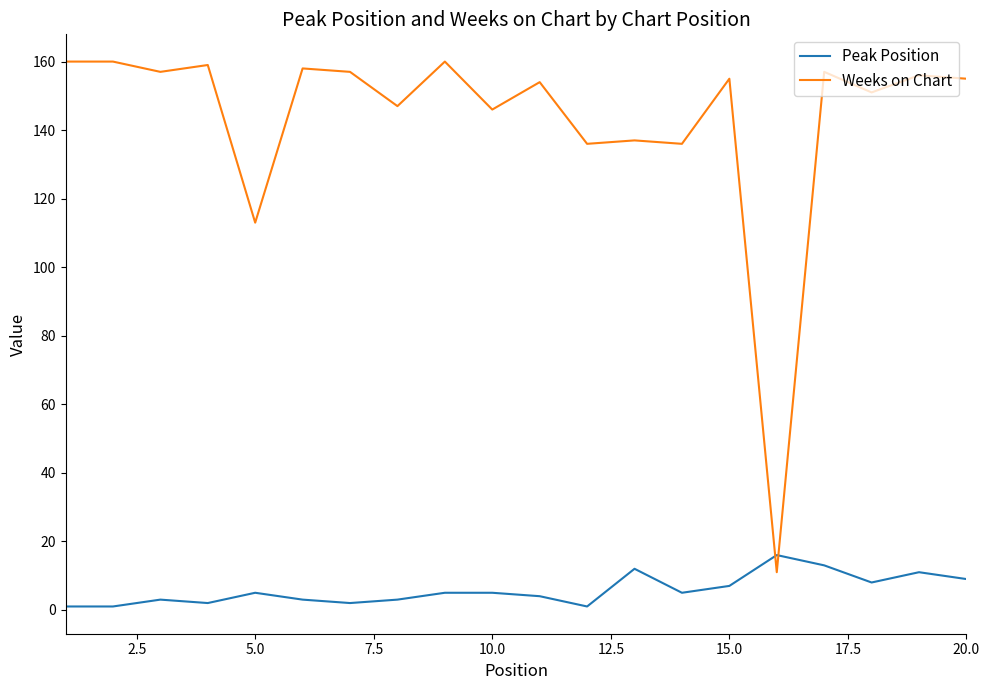

What is the maximum value for Weeks on Chart?

160